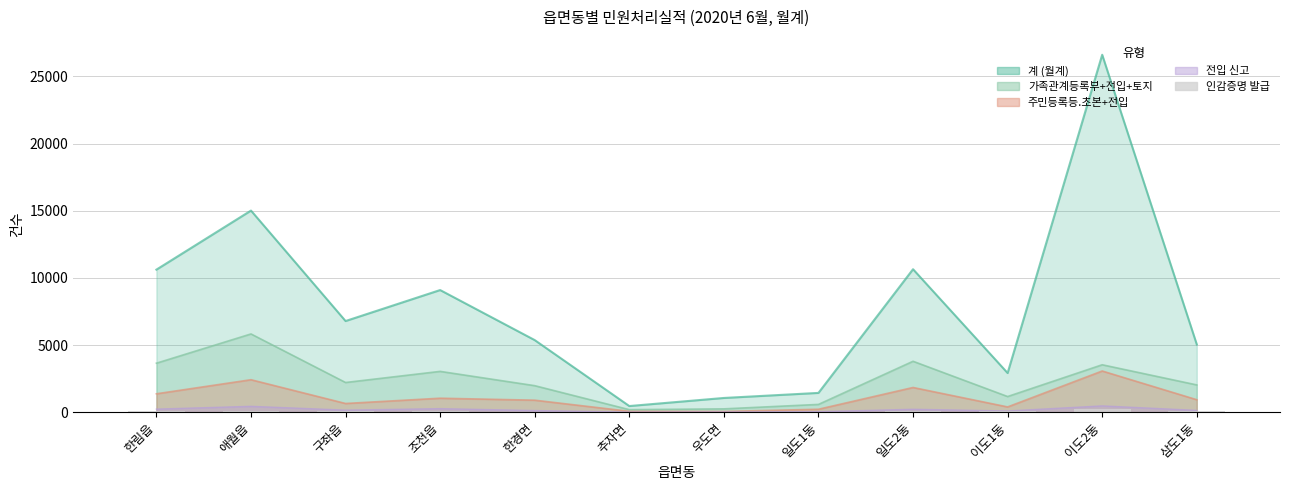

At which category does the chart reach its peak across all series?

이도2동